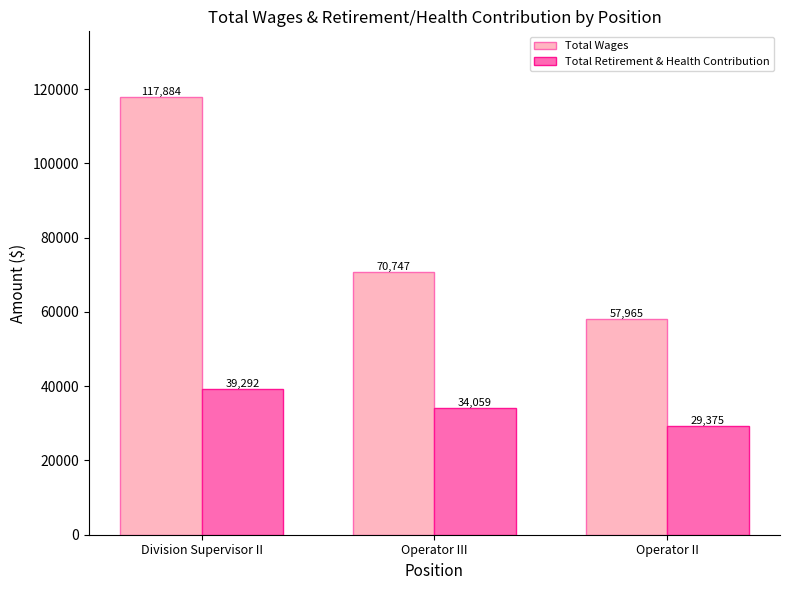

How many Total Retirement & Health Contribution values are between 29375 and 39292?

3